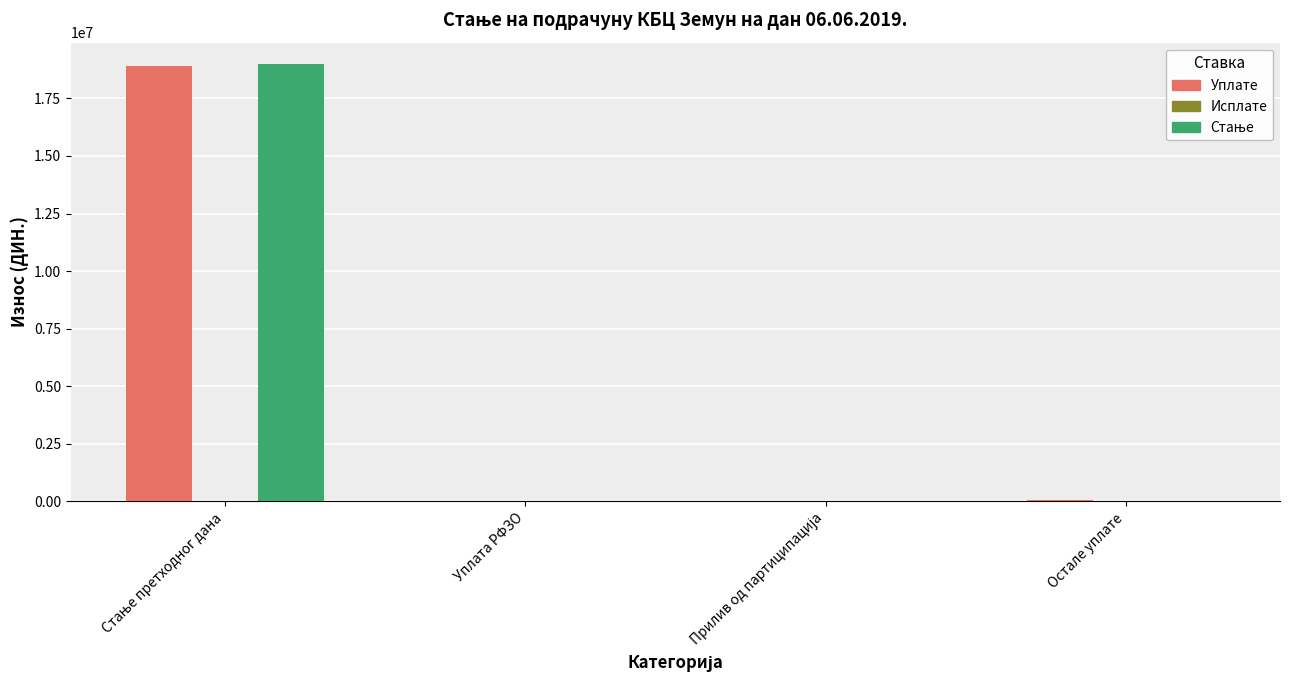

What is the greatest value displayed?

18974929.3